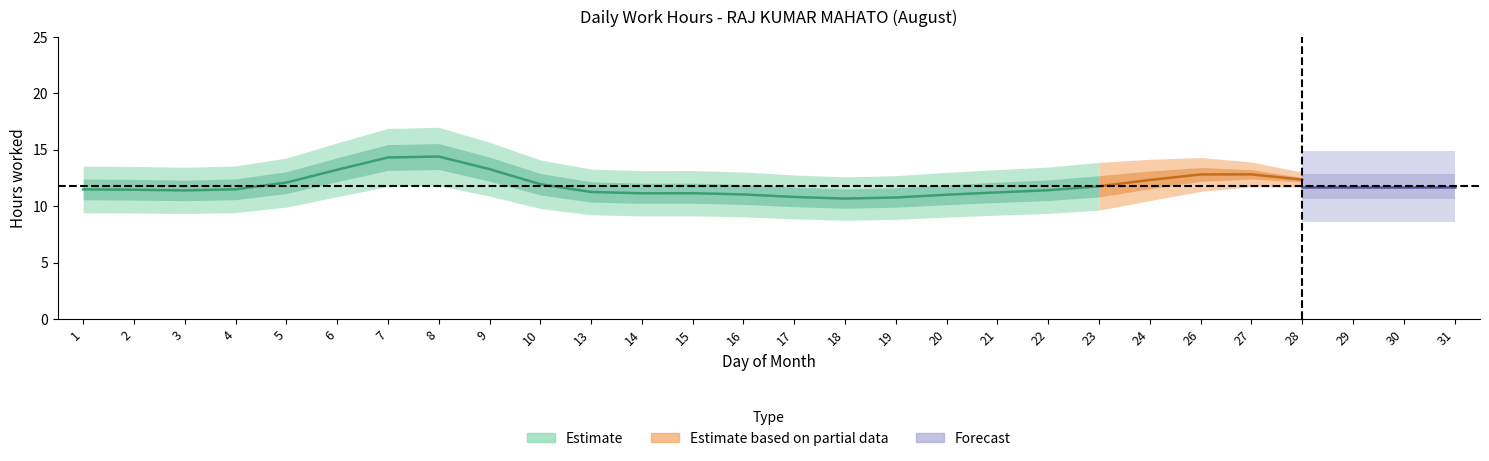

How many lines are shown in the chart?

1